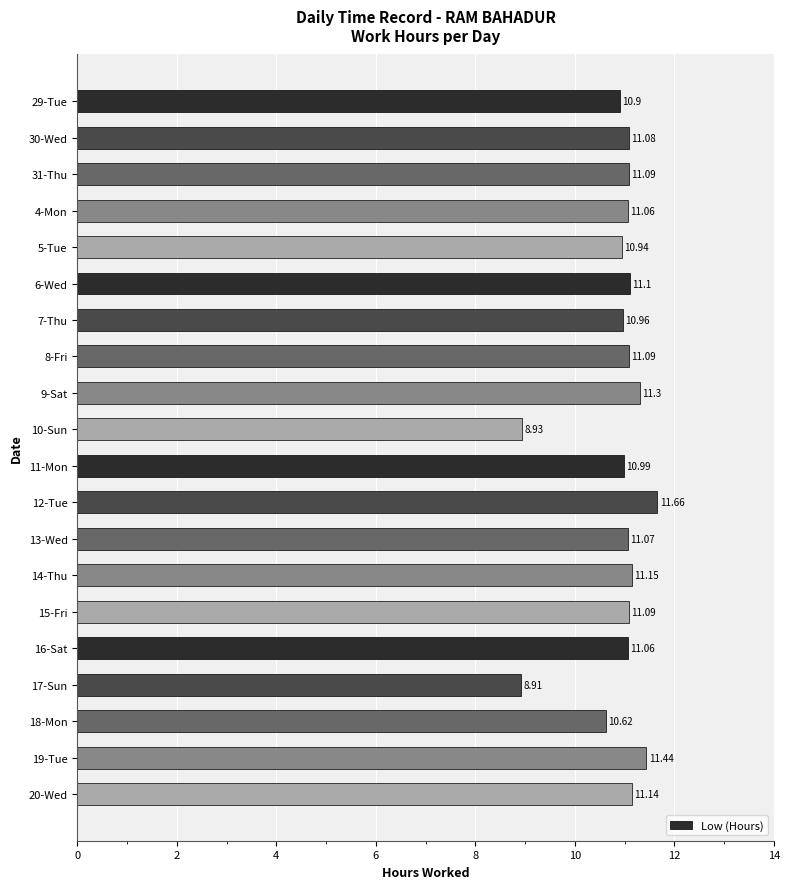

What is the maximum value shown in the chart?

11.7